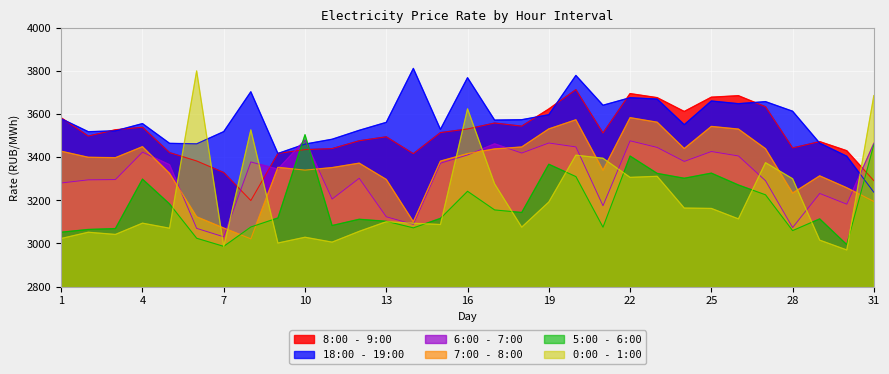

Reading left to right, transcribe all the data shown in this chart.

8:00 - 9:00: 3583.8	3499.0	3528.2	3539.8	3422.1	3383.3	3329.6	3199.5	3418.2	3436.0	3440.6	3477.1	3495.4	3417.1	3515.1	3532.0	3559.6	3544.9	3624.7	3714.6	3513.0	3696.2	3677.5	3613.2	3679.5	3686.5	3635.1	3443.7	3473.2	3430.9	3291.6
18:00 - 19:00: 3579.7	3519.2	3523.5	3556.9	3465.3	3462.9	3519.7	3704.8	3418.1	3461.7	3484.3	3525.7	3562.8	3813.3	3530.2	3770.2	3573.3	3575.0	3598.2	3780.7	3642.2	3677.2	3670.9	3551.9	3661.9	3649.4	3659.0	3614.5	3466.3	3405.4	3237.8
6:00 - 7:00: 3281.2	3295.8	3297.1	3424.5	3365.9	3070.3	3031.1	3378.8	3345.5	3481.2	3206.4	3303.2	3124.2	3089.0	3373.2	3411.2	3462.9	3420.3	3466.9	3448.8	3175.5	3477.1	3446.4	3381.3	3427.4	3406.8	3291.6	3074.0	3232.6	3182.7	3465.7
7:00 - 8:00: 3428.6	3400.5	3398.5	3449.7	3325.6	3123.9	3071.8	3021.6	3353.6	3340.9	3352.6	3373.3	3297.6	3101.1	3382.8	3417.4	3439.3	3448.3	3532.2	3574.7	3340.3	3584.6	3563.4	3441.1	3543.8	3531.5	3440.3	3234.2	3314.2	3258.9	3195.2
5:00 - 6:00: 3052.5	3065.2	3069.2	3299.0	3183.8	3024.4	2986.7	3076.7	3118.6	3505.3	3083.5	3112.6	3103.2	3072.7	3116.7	3242.6	3155.9	3144.1	3368.2	3310.8	3075.7	3406.2	3325.7	3303.1	3326.9	3271.8	3226.1	3059.9	3114.4	2994.8	3459.3
0:00 - 1:00: 3023.3	3052.3	3042.0	3094.4	3071.0	3801.7	2985.2	3527.7	3002.2	3029.0	3006.3	3056.3	3101.2	3094.2	3088.1	3625.6	3276.8	3075.9	3192.6	3410.3	3396.0	3307.2	3312.1	3164.6	3162.9	3114.3	3375.5	3300.8	3015.6	2969.9	3687.4